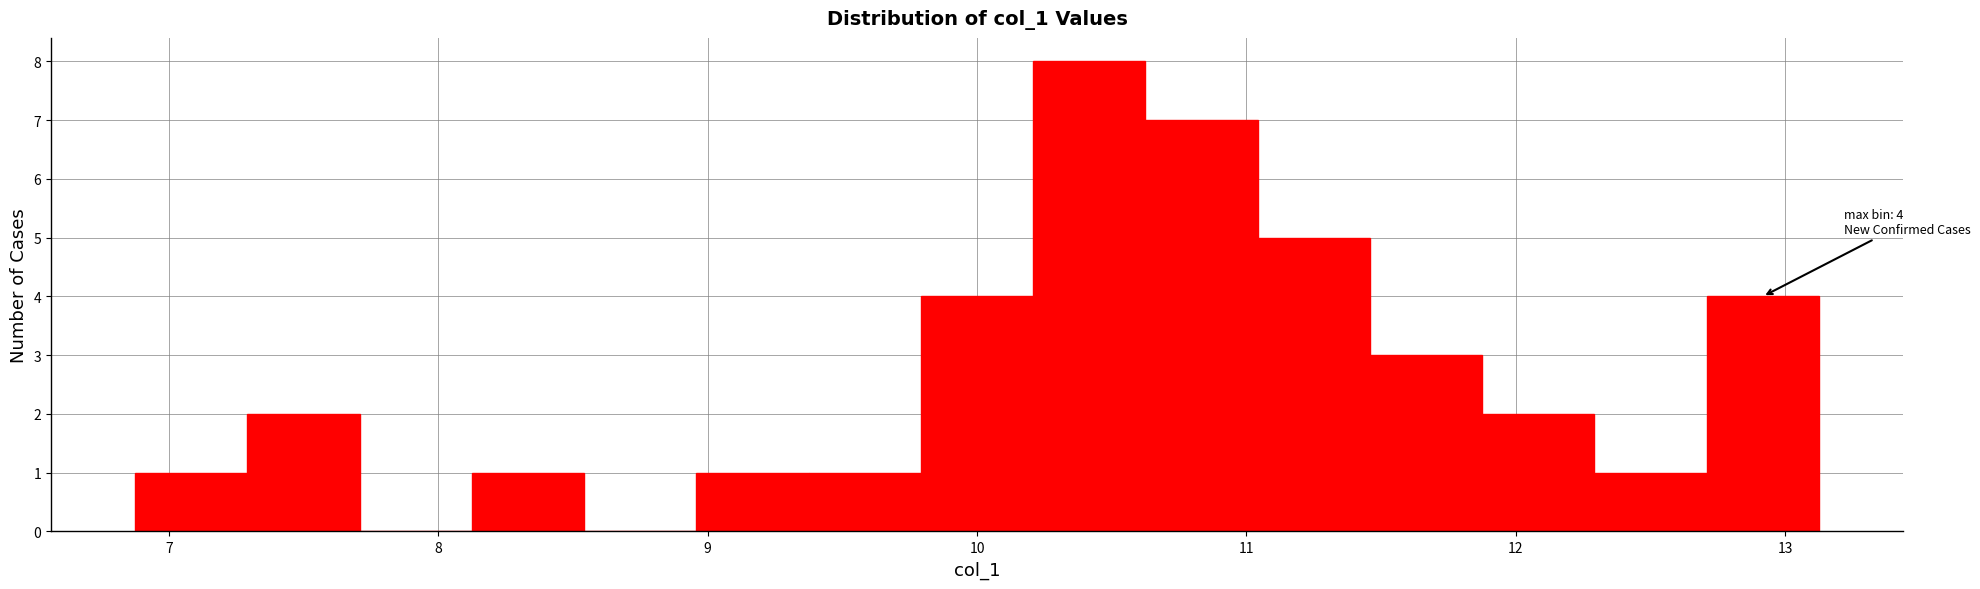

Which range on the x-axis has the tallest bar?

10.2 to 10.6